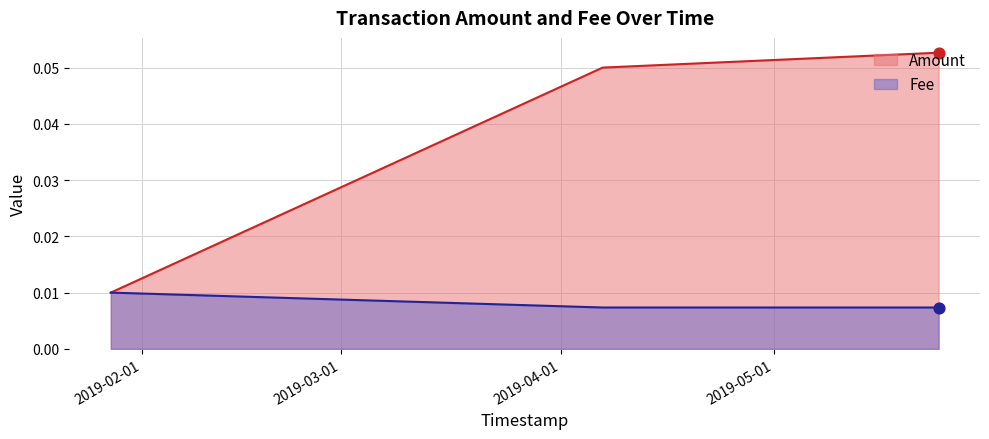

At which category is the sum across all series the highest?

2019-05-24 04:20:43